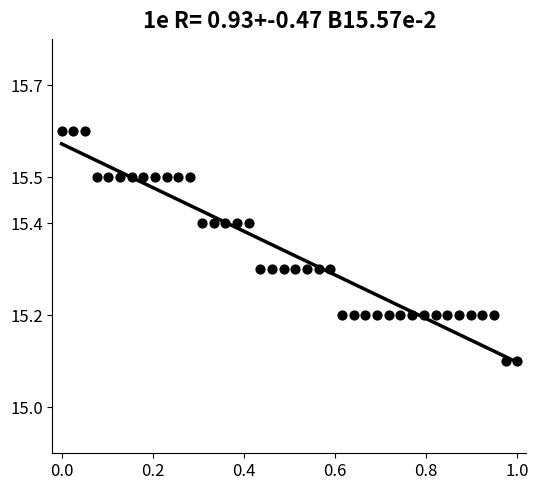

What is the range of X values (max minus min)?

1.0